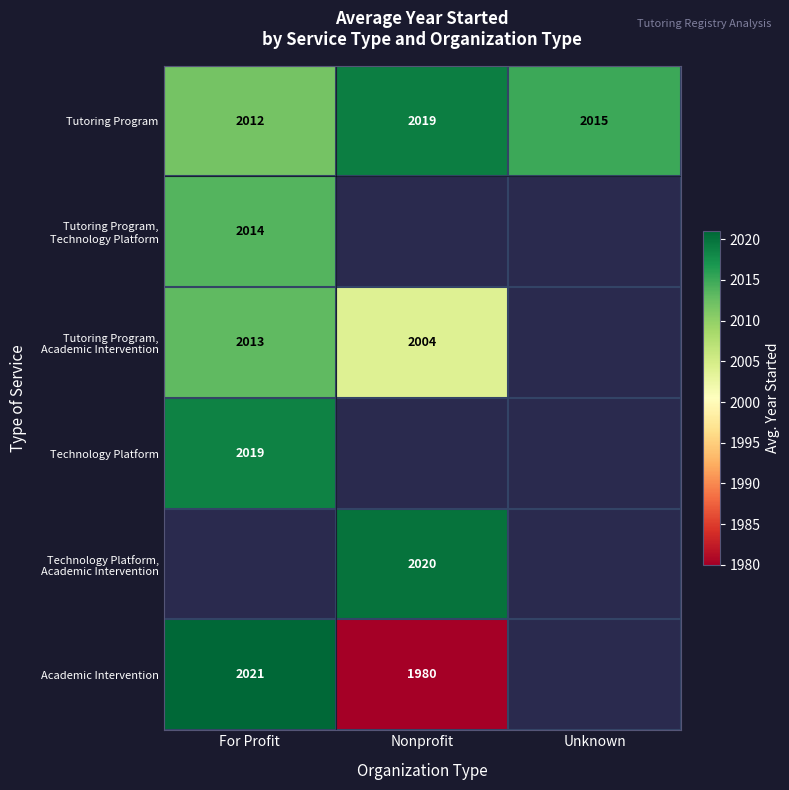

Which category has the highest value across all series?

For Profit